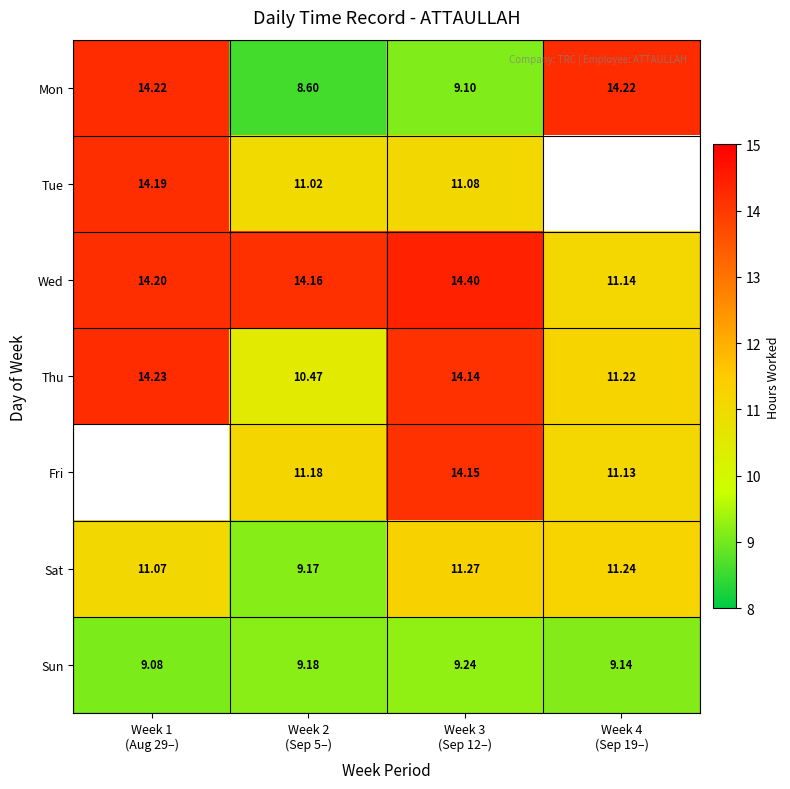

Read the Thu value at Week 2 (Sep 5–).

10.5